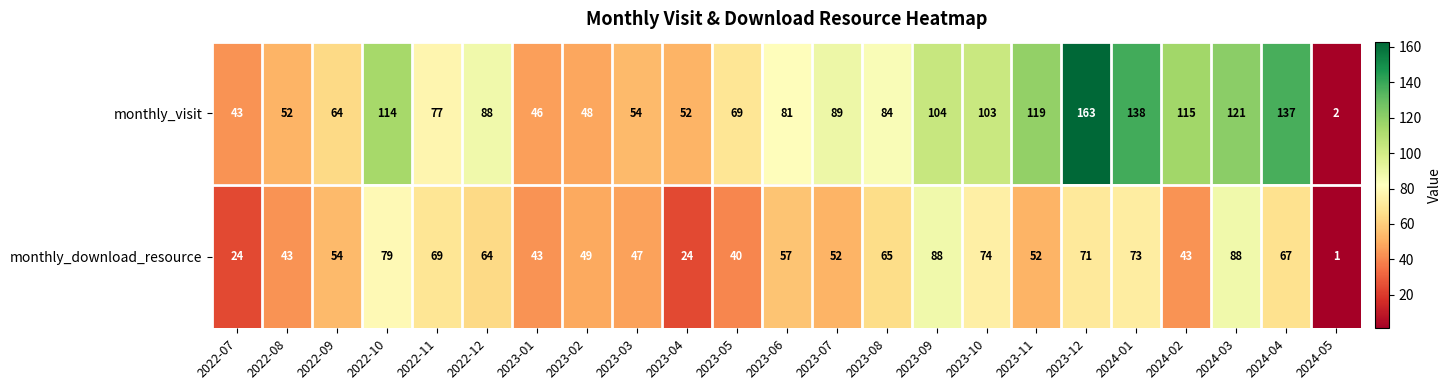

The value of monthly_download_resource at 2023-05 is 40. True or false?

True